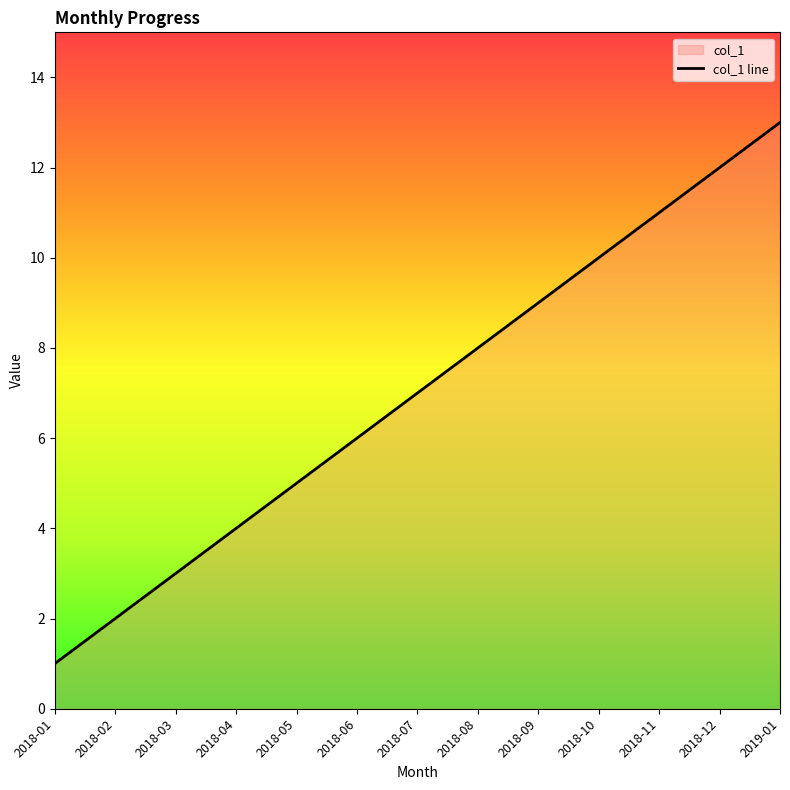

Reading left to right, transcribe all the data shown in this chart.

2018-01=1	2018-02=2	2018-03=3	2018-04=4	2018-05=5	2018-06=6	2018-07=7	2018-08=8	2018-09=9	2018-10=10	2018-11=11	2018-12=12	2019-01=13